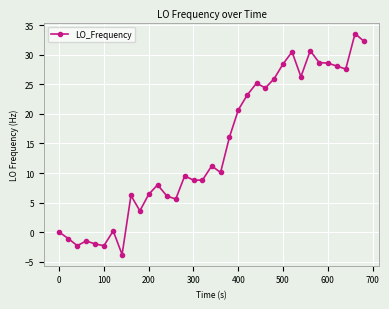

What is the greatest value displayed?

33.6